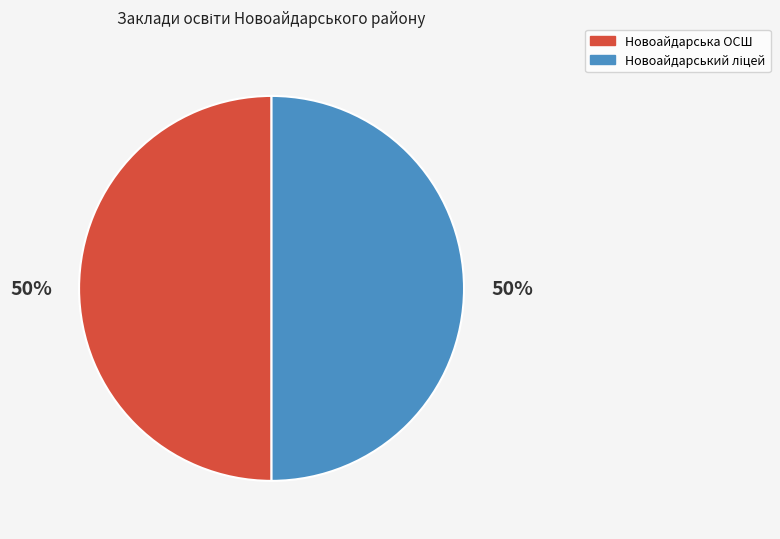

Is it true that Новоайдарська ОСШ is 42% of the pie?

False